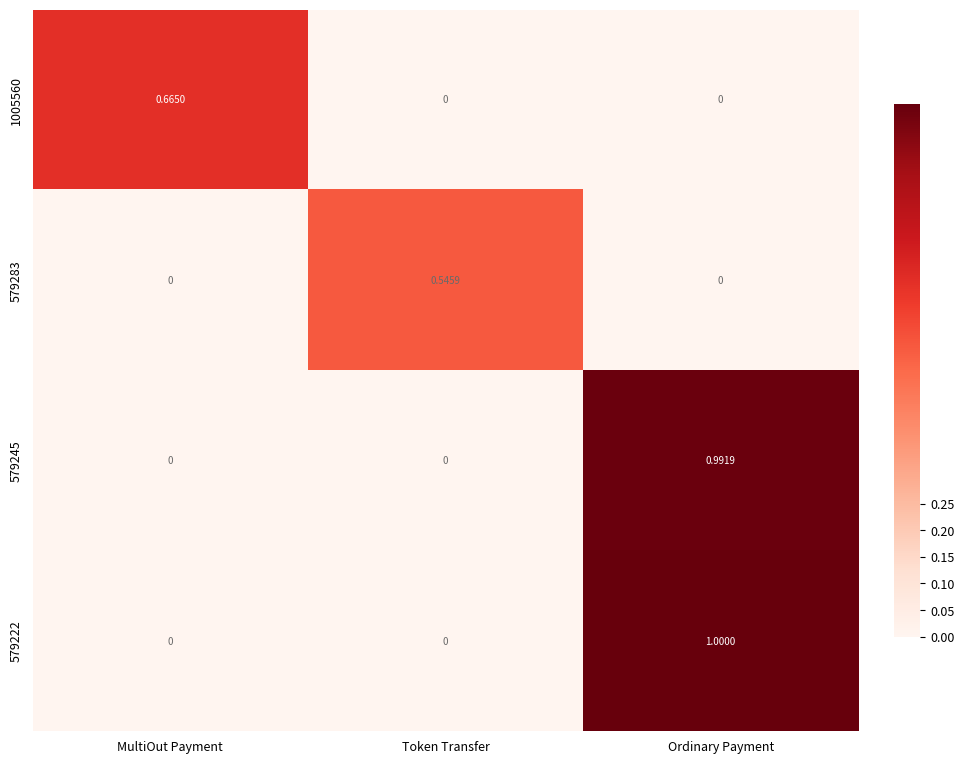

List the series in order of their peak value, lowest first.

579283, 1005560, 579245, 579222